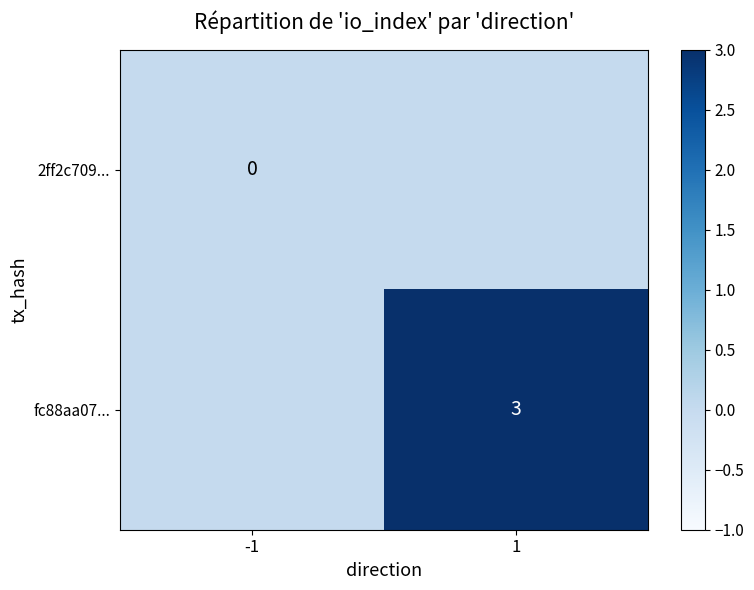

True or false: fc88aa07... has a value of 3 at 1.

True